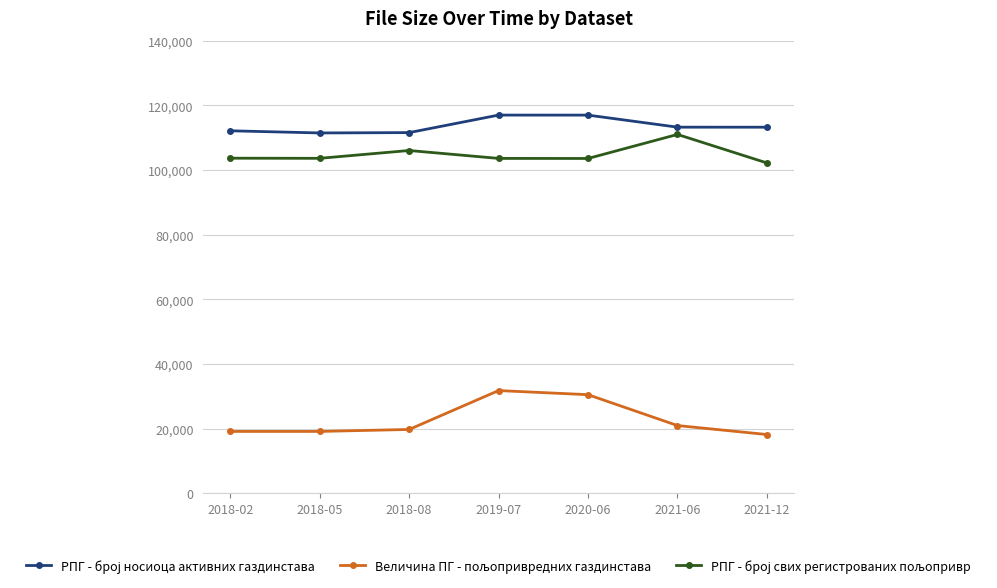

What is the difference between the highest and lowest values at 2019-07?

85205